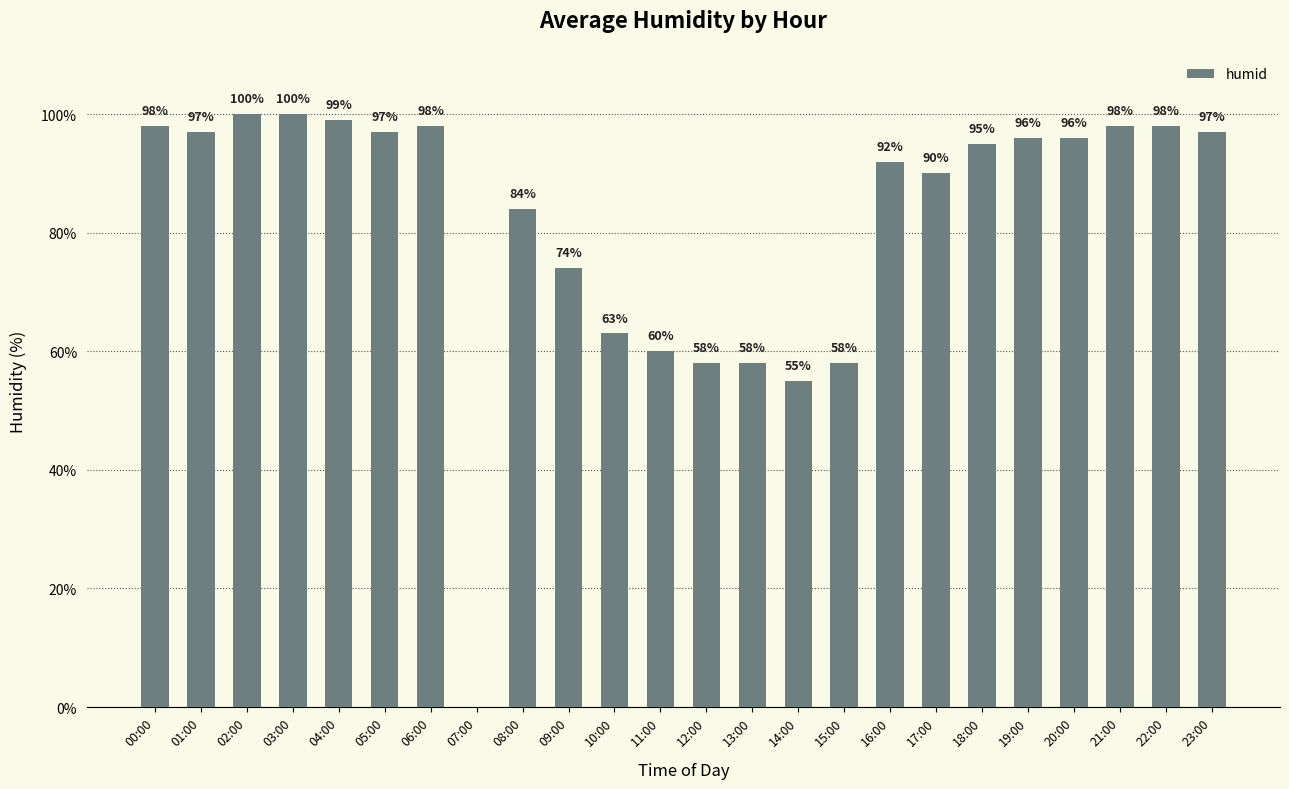

Which has a higher value, 06:00 or 12:00?

06:00